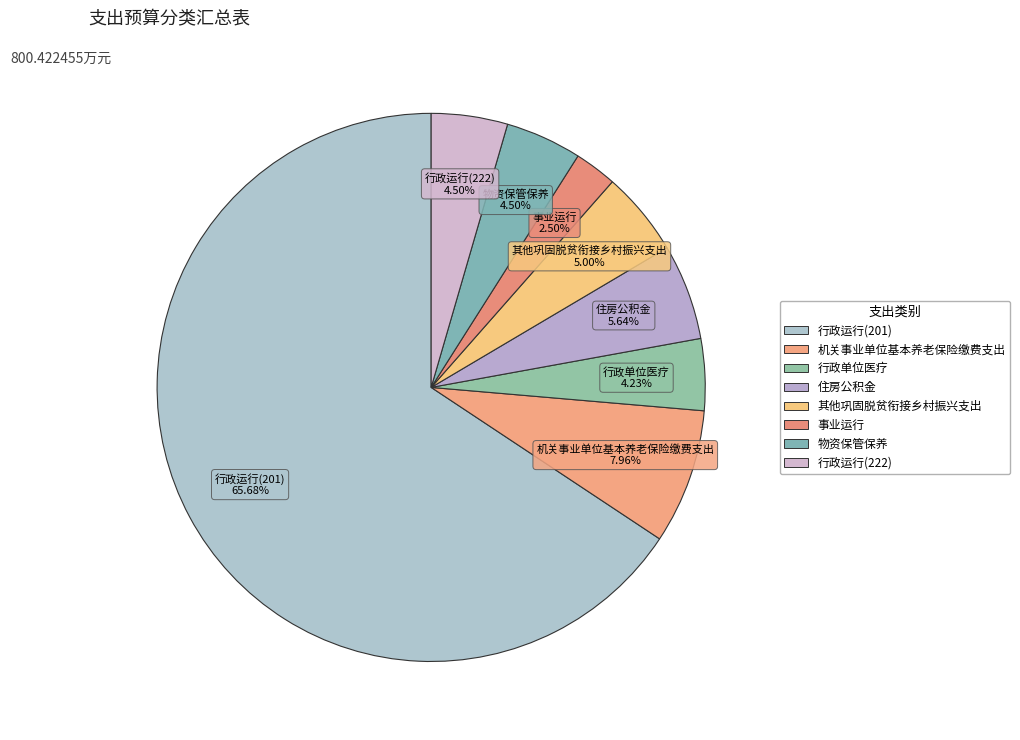

What is the largest slice in the pie chart?

行政运行(201)